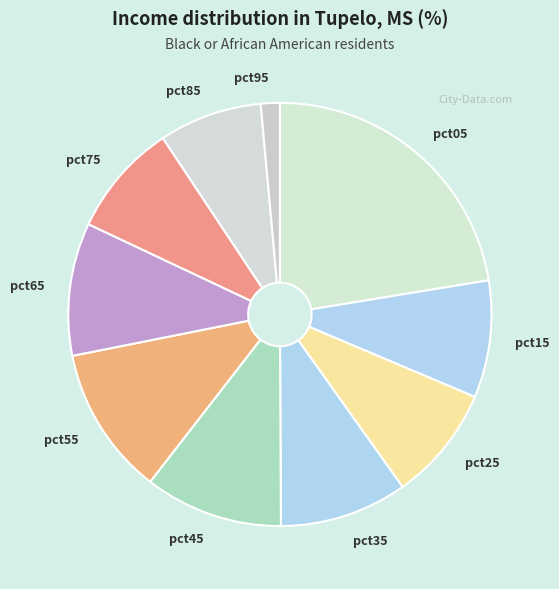

True or false: pct75 accounts for 9% of the total.

True